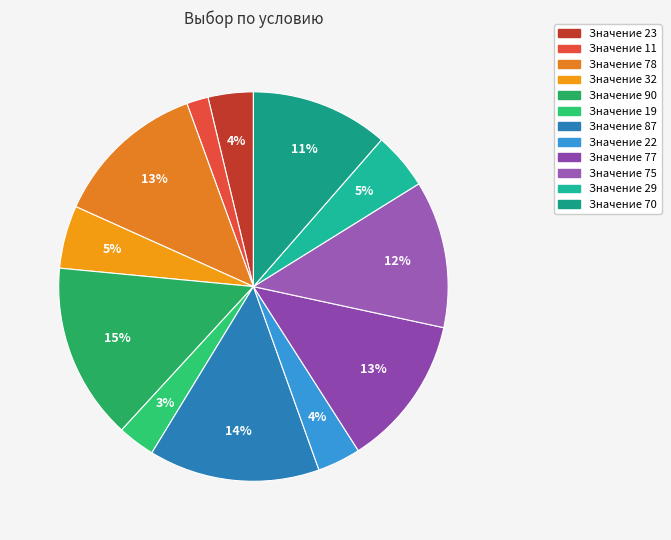

Count the number of slices in the pie.

12